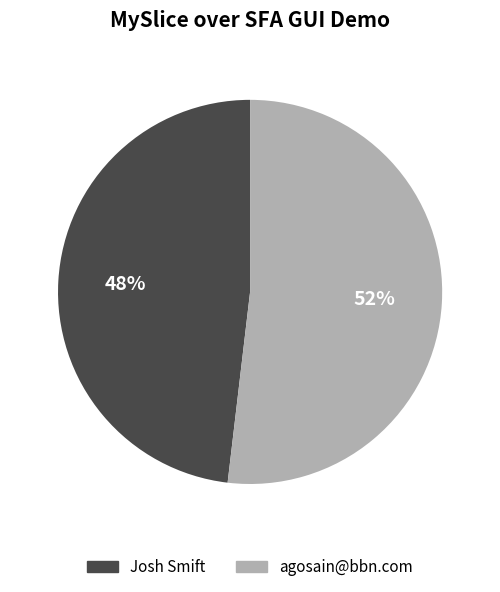

How many slices are in this pie chart?

2